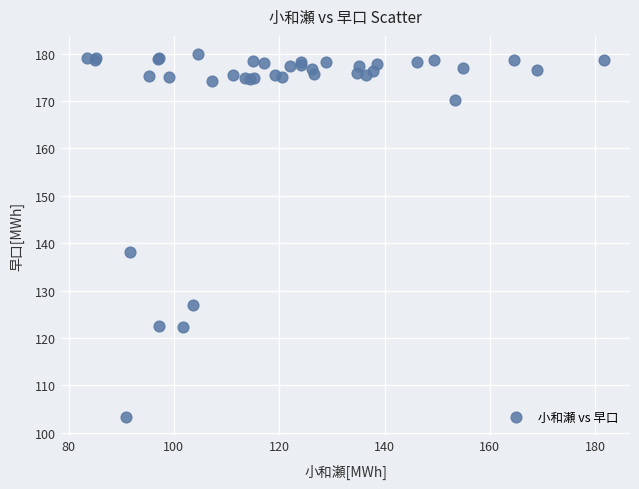

What Y value in the scatter plot is closest to 141?

138.1